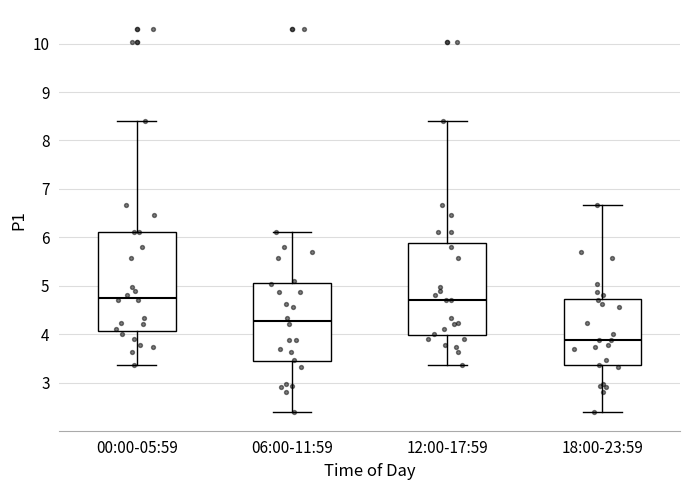

Reading left to right, read every box against the y-axis: the position of its median line, the range the box covers, and the ends of its whiskers. The values are not printed on the chart, so give them approximately, as read against the axis.

00:00-05:59: median 4.8, box 4.1 to 6.1, whiskers 3.4 to 8.4
06:00-11:59: median 4.3, box 3.4 to 5.0, whiskers 2.4 to 6.1
12:00-17:59: median 4.7, box 4.0 to 5.9, whiskers 3.4 to 8.4
18:00-23:59: median 3.9, box 3.4 to 4.7, whiskers 2.4 to 6.7